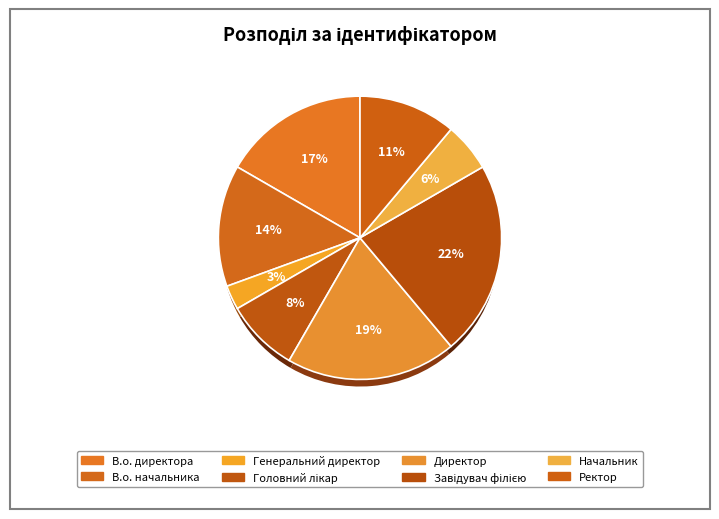

Approximately how many times larger is the value at Директор compared to Завідувач філією?

0.9